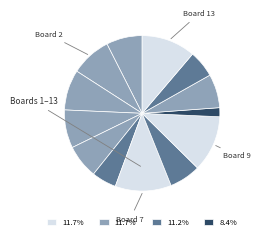

How many slices are in this pie chart?

13